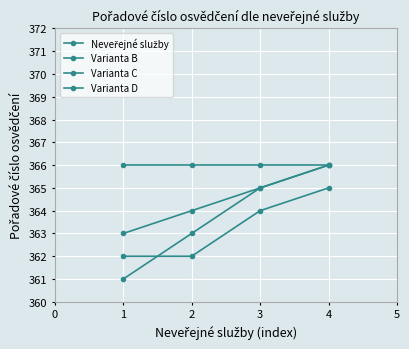

True or false: Varianta D and Varianta B intersect in this chart.

False